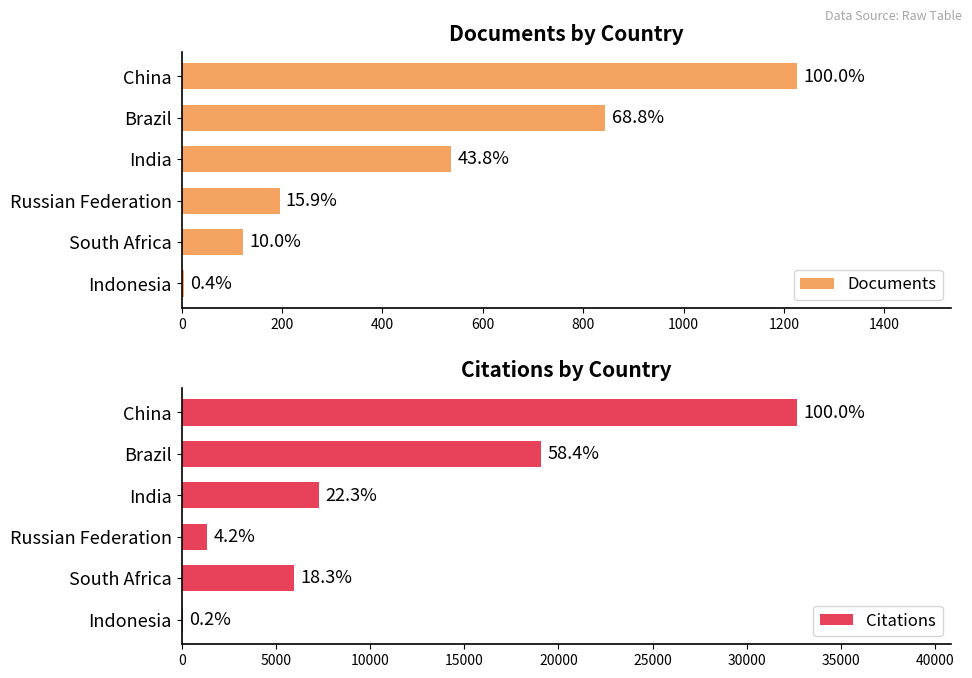

List the series in order of their overall mean, lowest first.

Documents, Citations